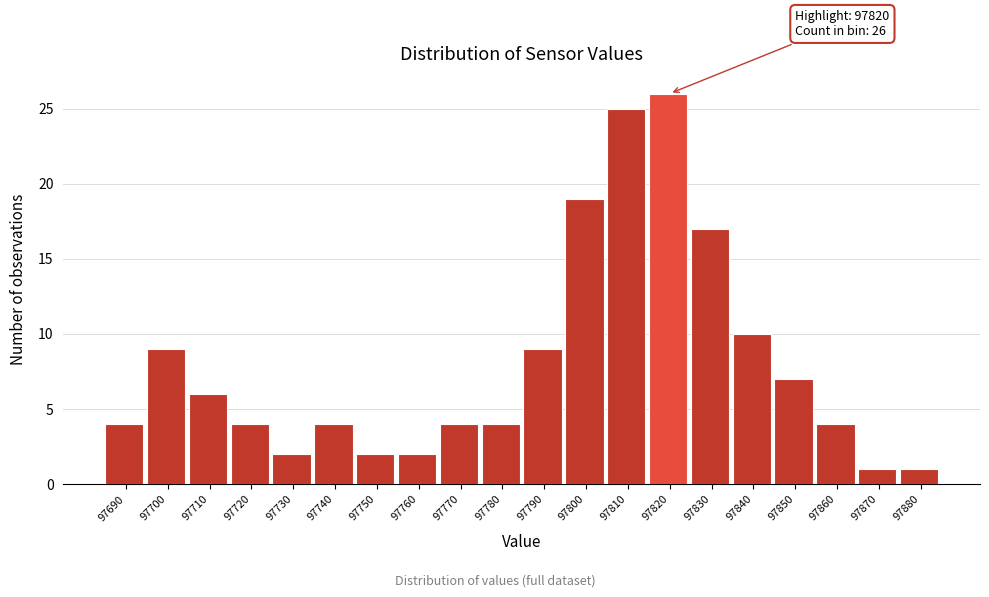

Reading left to right, what are all the values shown in this chart?

4	9	6	4	2	4	2	2	4	4	9	19	25	26	17	10	7	4	1	1